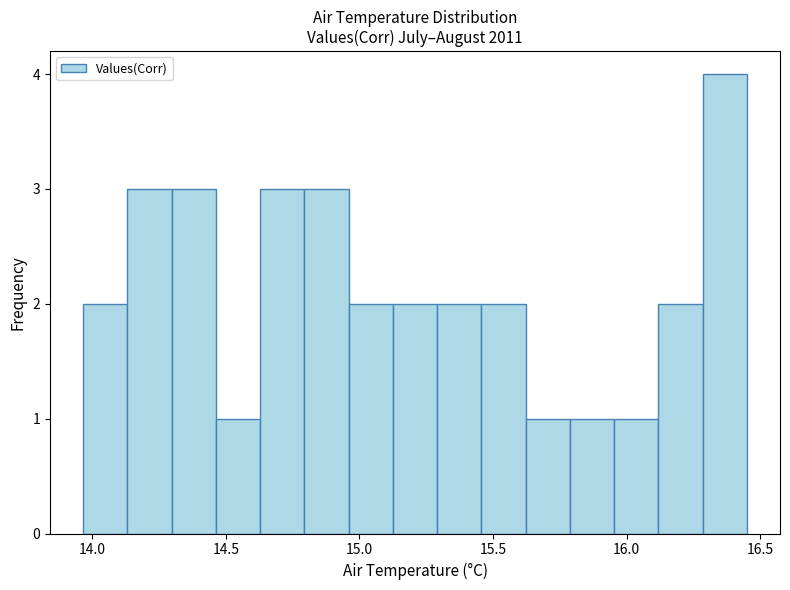

Read against the x-axis, roughly where is the centre of the tallest bar?

16.35